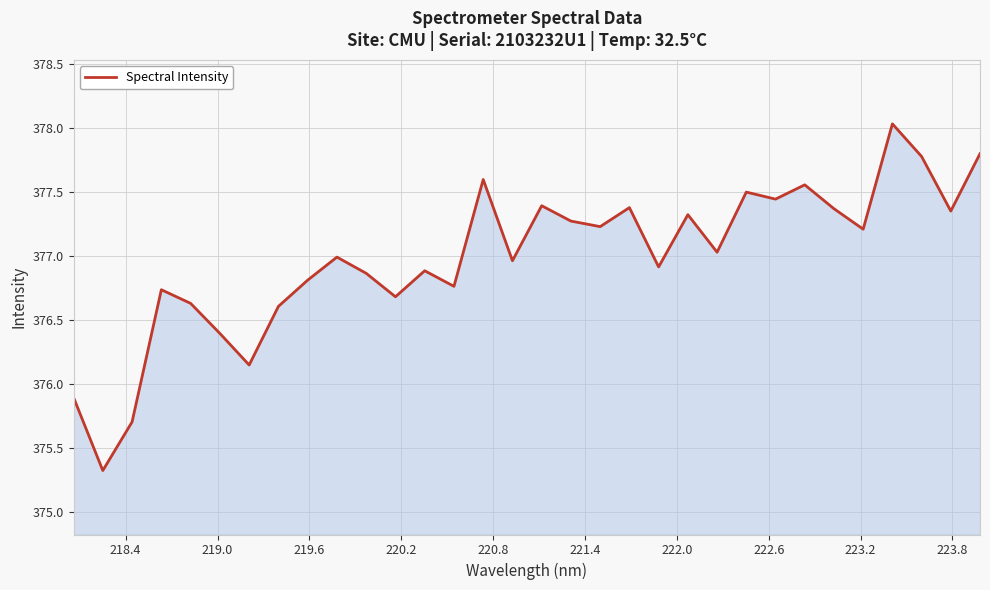

Count the number of data series in this chart.

1